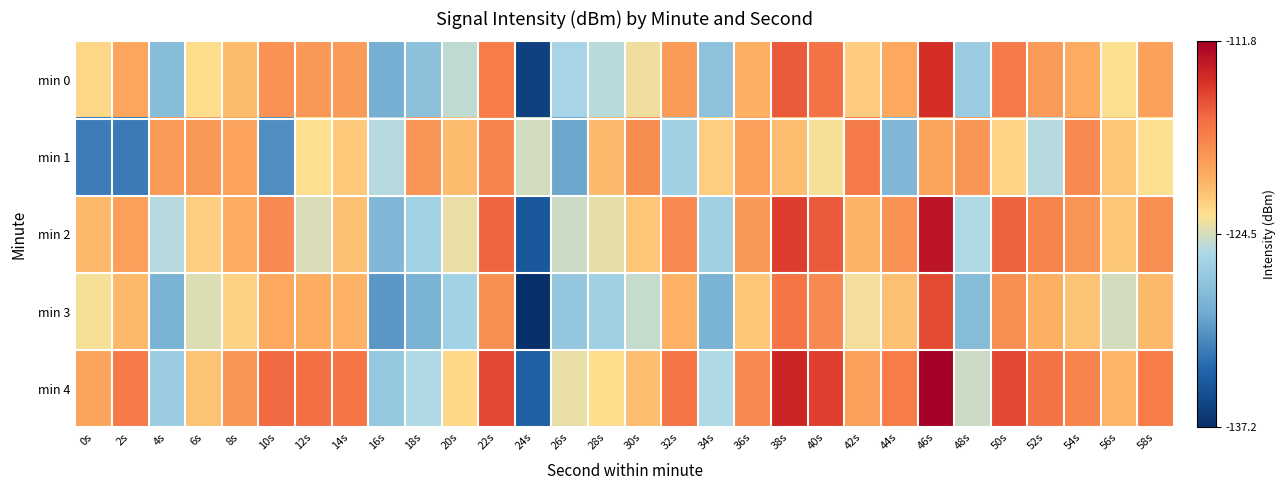

Rank the series by their average value, from highest to lowest.

min 4, min 2, min 0, min 1, min 3